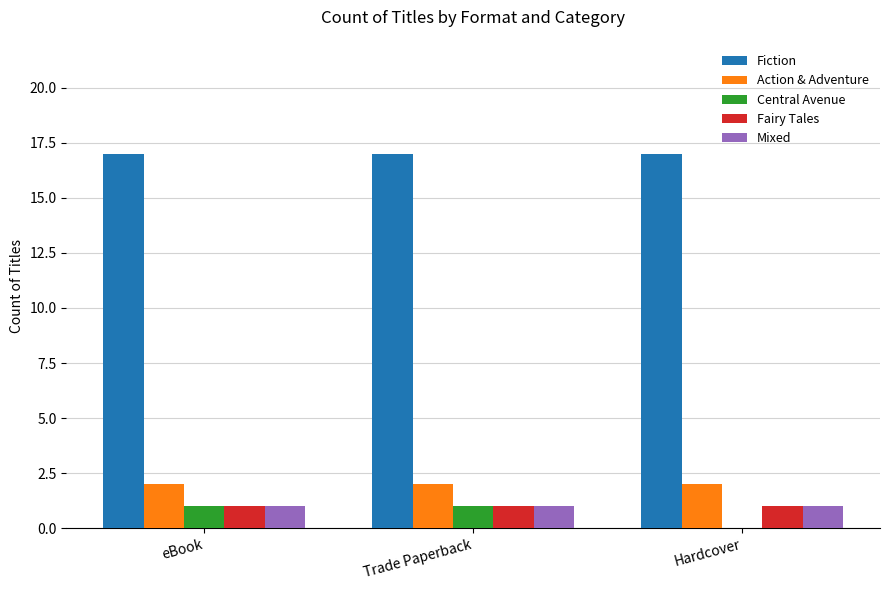

What is the greatest value displayed?

17